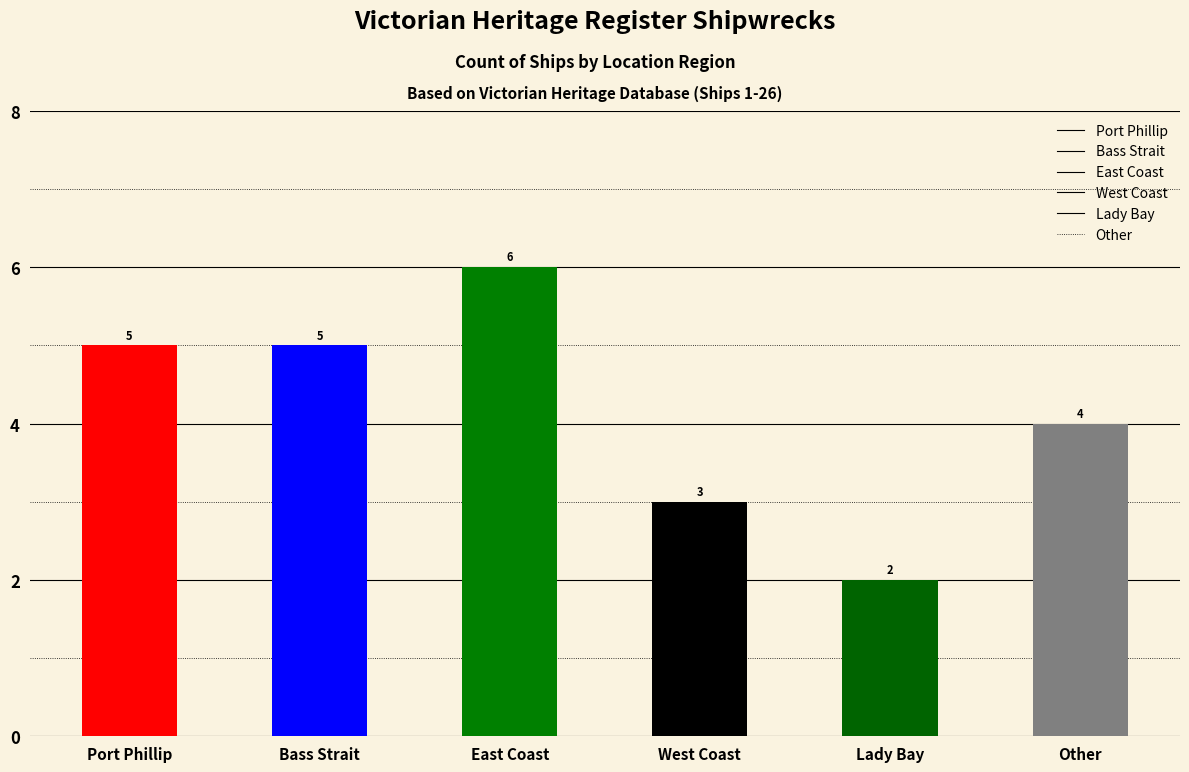

What is the sum of the values at Other and Port Phillip?

9